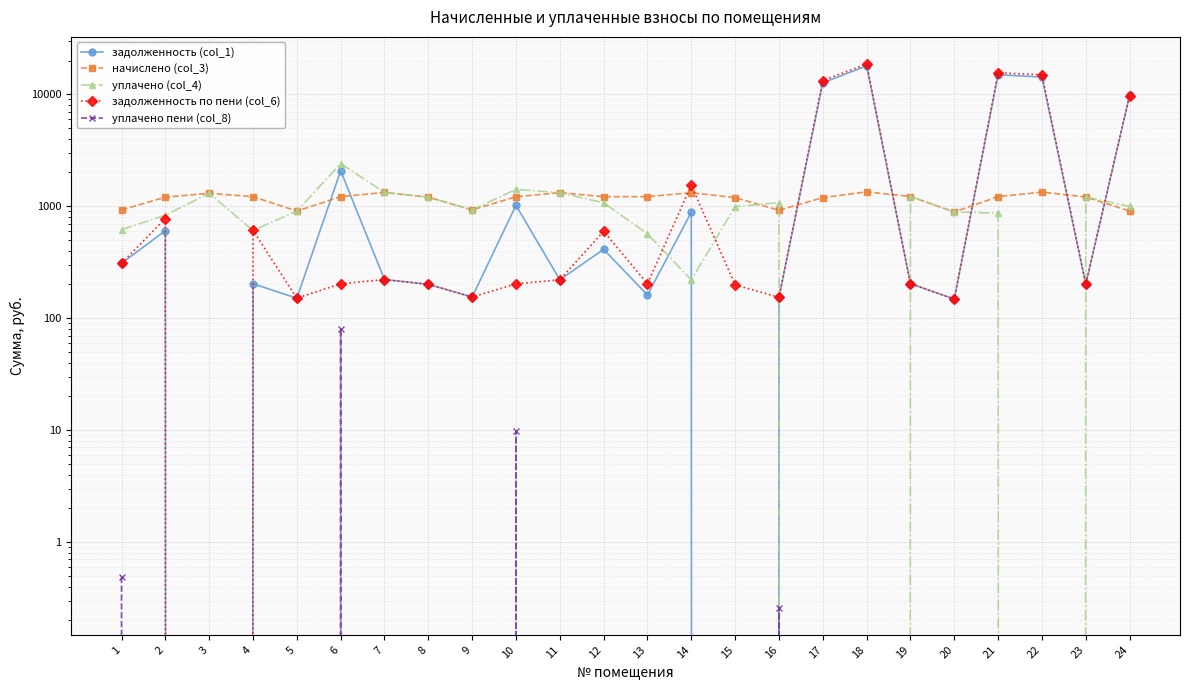

The уплачено пени (col_8) series shows 0.0 at 21. True or false?

True